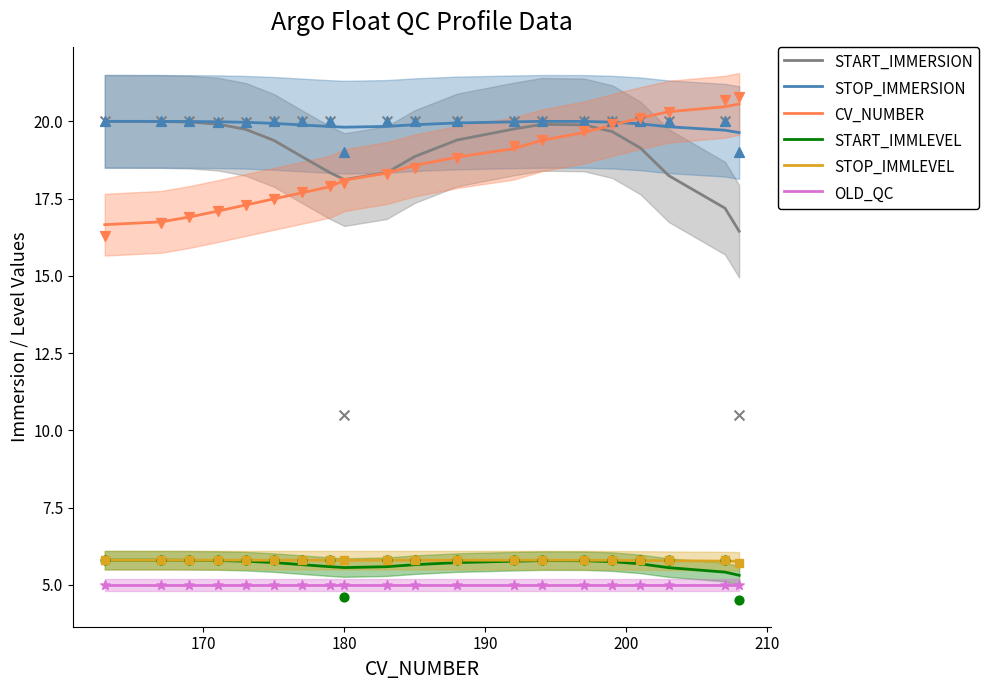

Which series contains the highest Y value?

CV_NUMBER